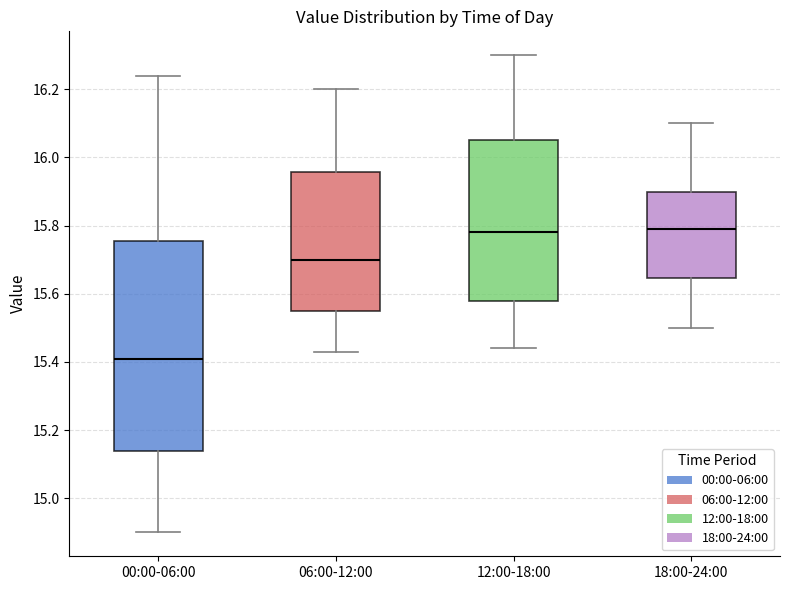

Comparing the boxes themselves (not the whiskers), which one is the tallest?

00:00-06:00